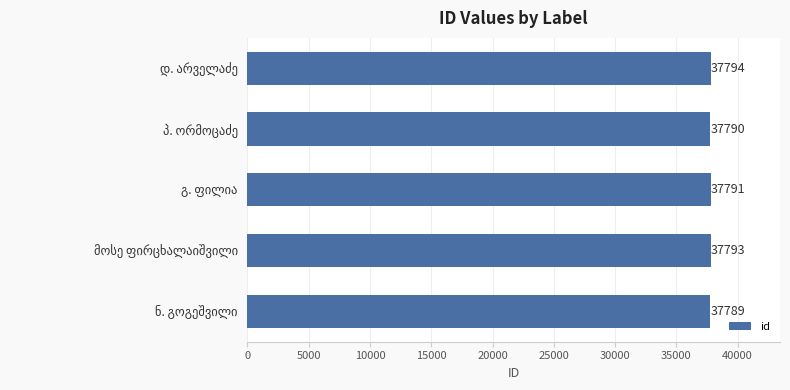

What is the value of the 5th bar from the top?

37789